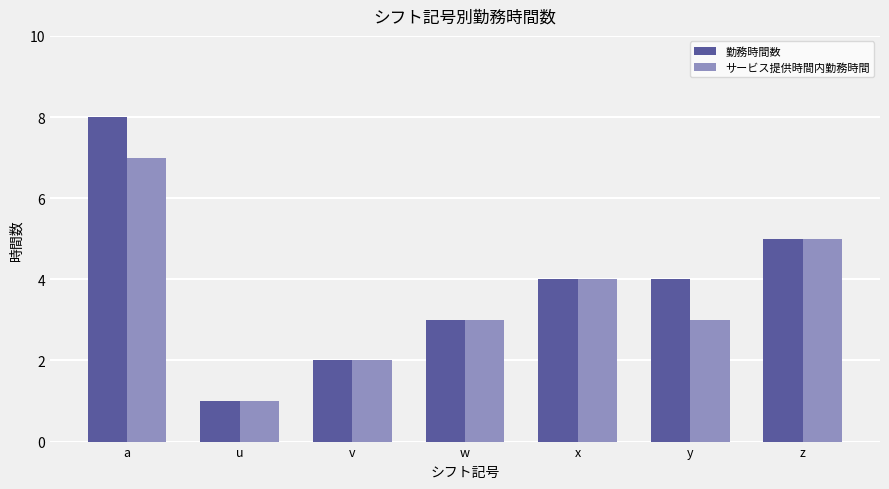

At which label does 勤務時間数 reach its peak?

a